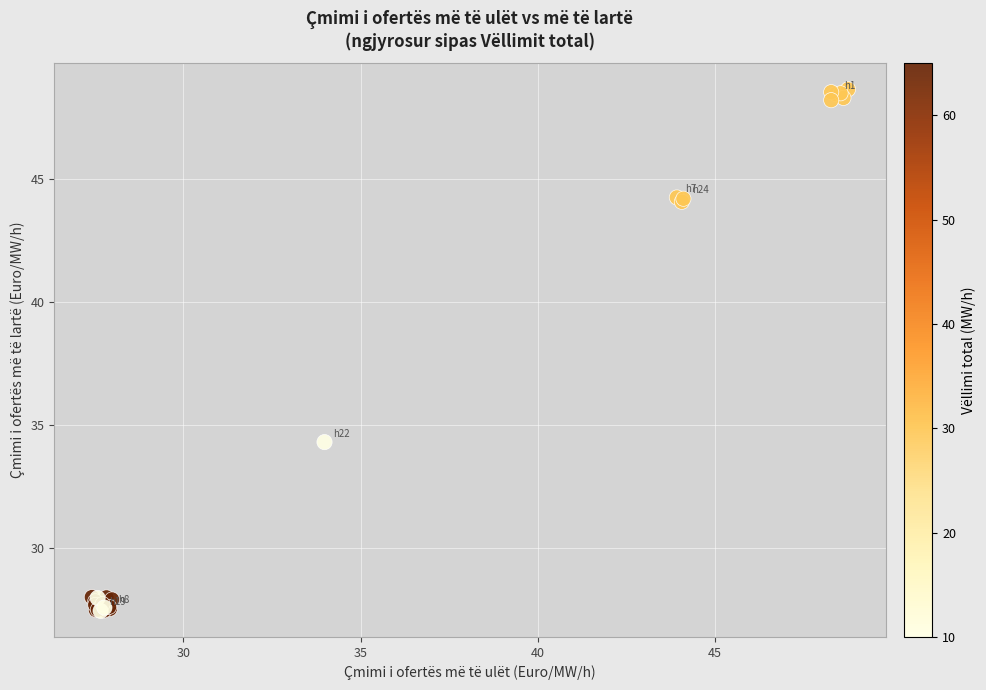

What Y value in the scatter plot is closest to 38?

34.3